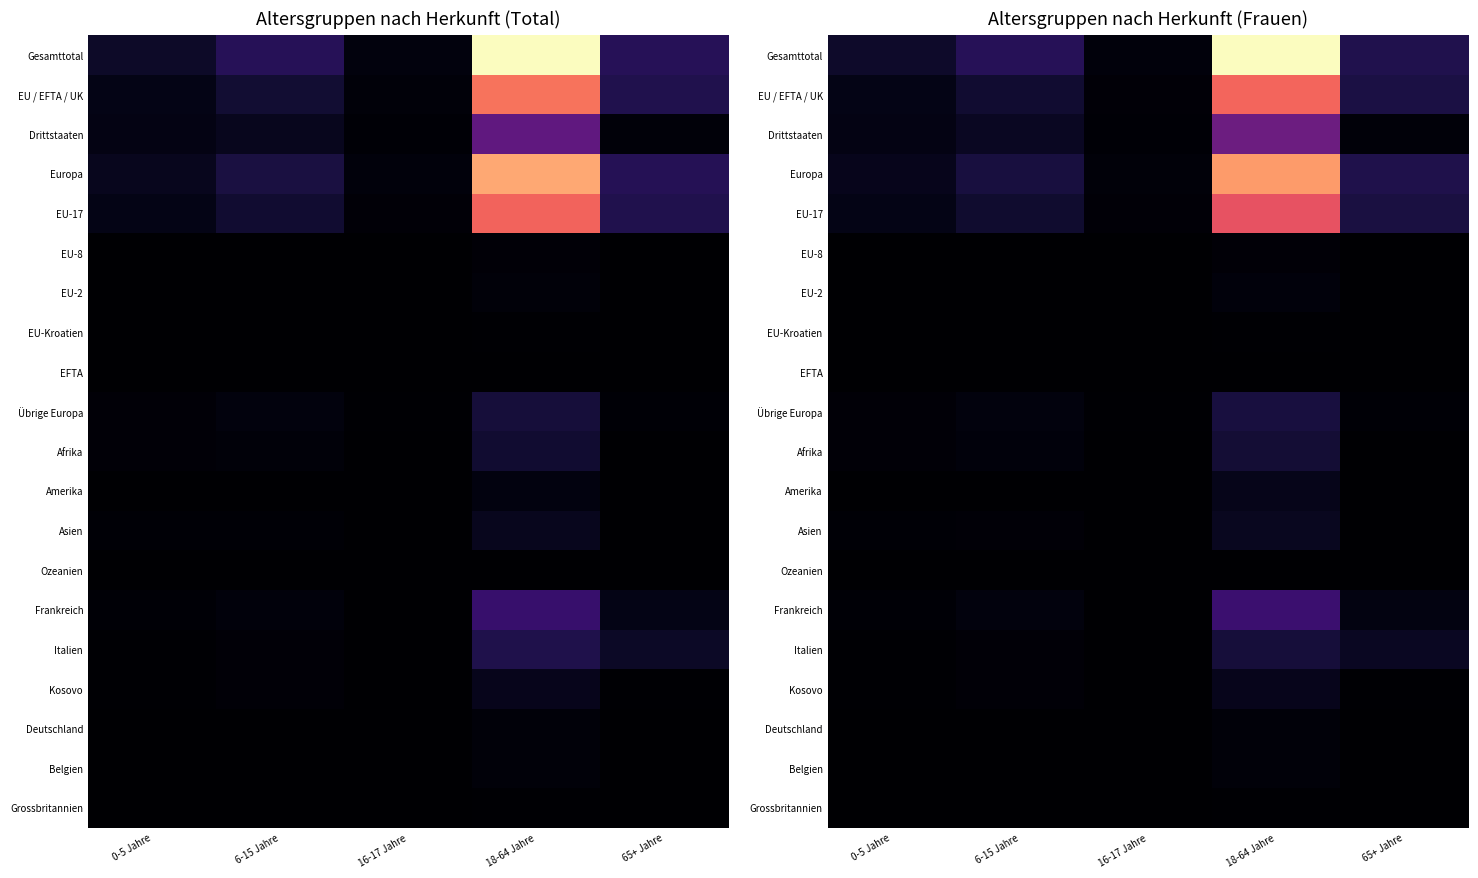

What is the total value across all series at 0-5 Jahre?

1105